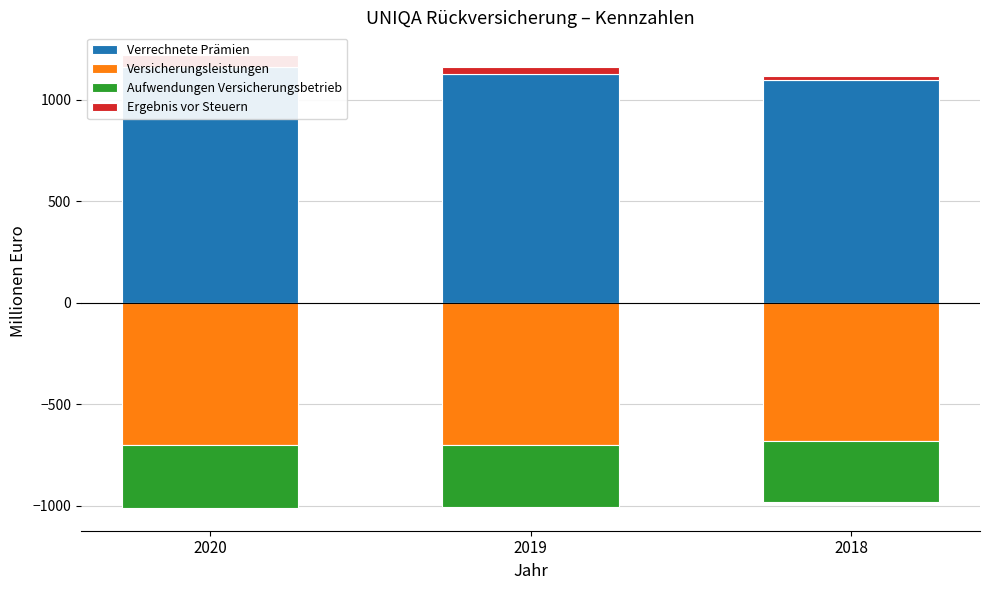

Reading right to left, extract all data points from this chart.

Verrechnete Prämien: 1098.3	1129.2	1162.7
Versicherungsleistungen: -682.4	-700.4	-700.6
Aufwendungen Versicherungsbetrieb: -299.6	-303.7	-311.0
Ergebnis vor Steuern: 20.9	33.5	58.3